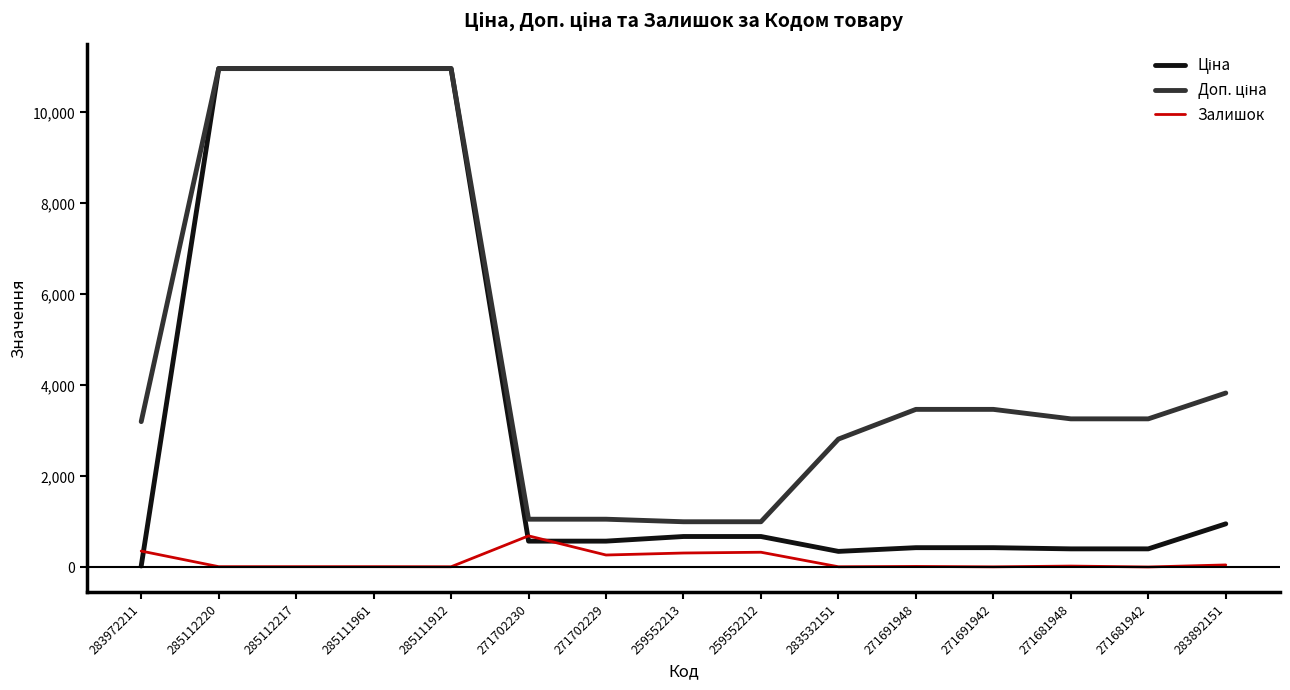

True or false: Залишок has a value of 55.0 at 283892151.

True